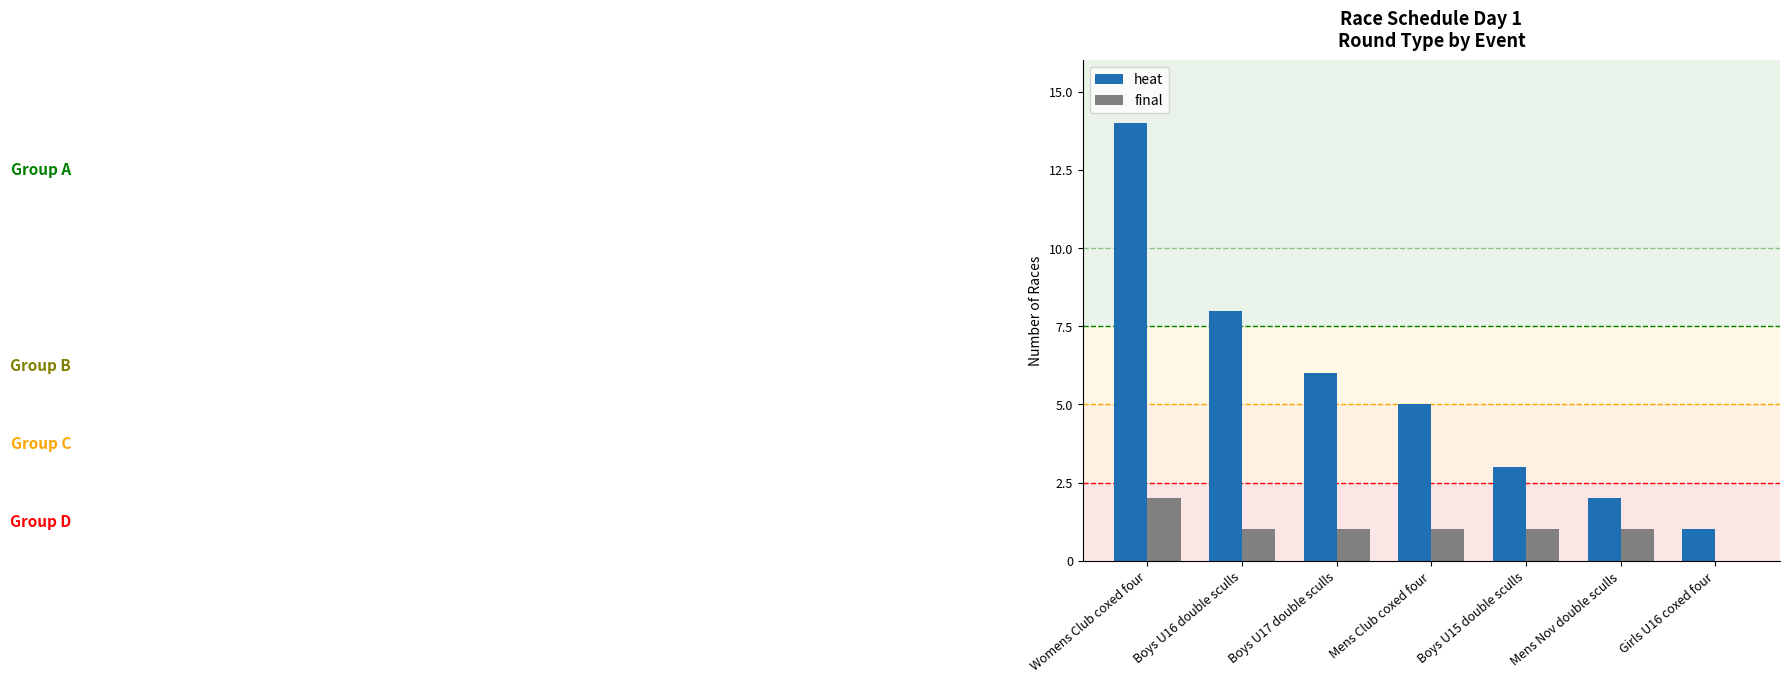

Which series changed the most between Boys U17 double sculls and Boys U15 double sculls?

heat